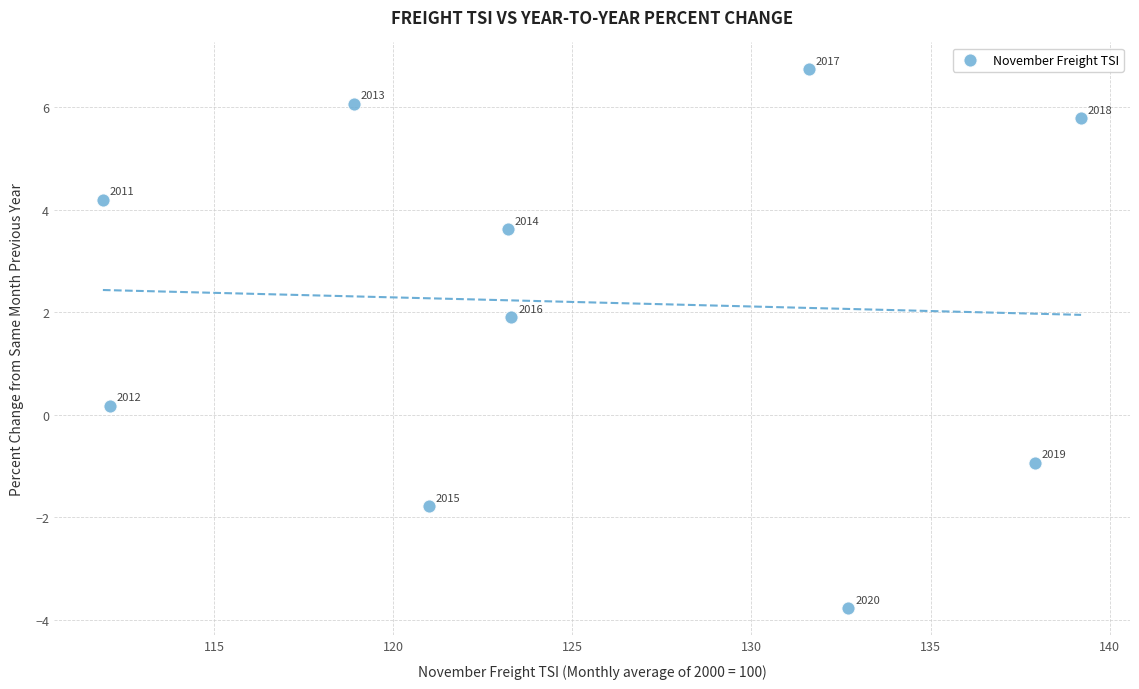

What is the average Y value?

2.2